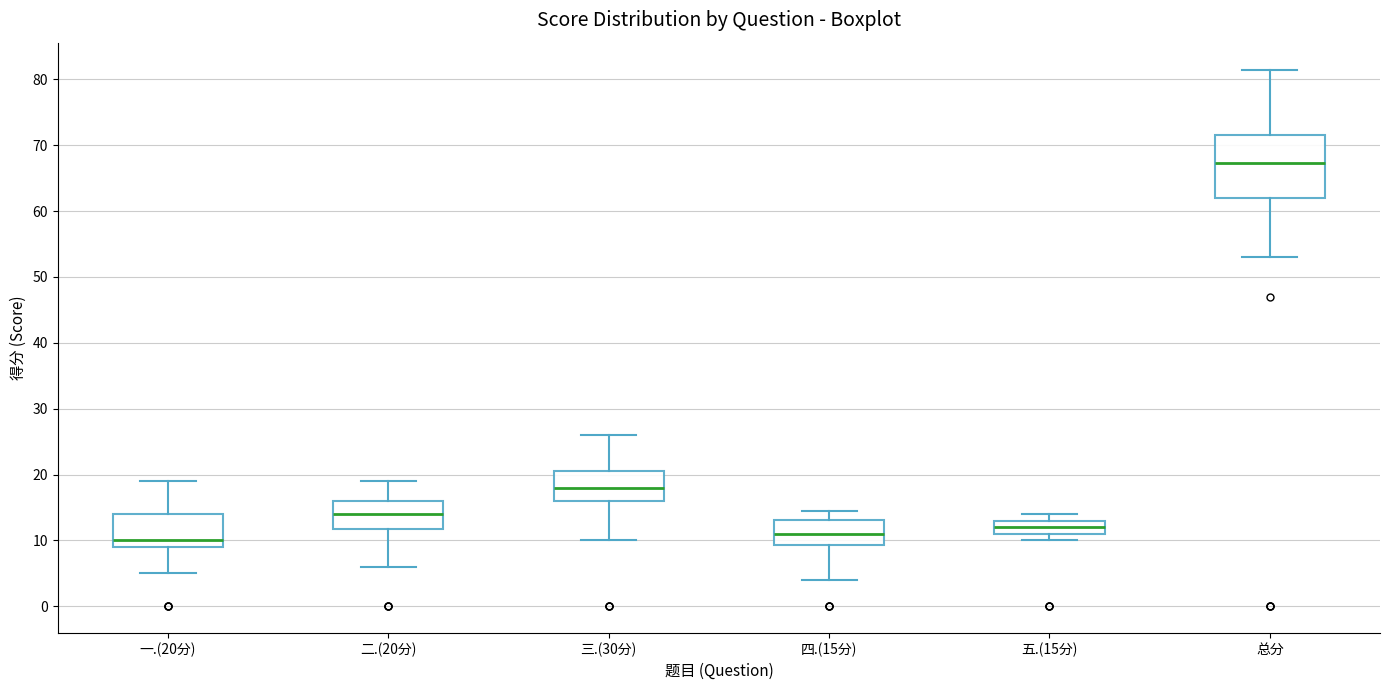

Reading left to right, read every box against the y-axis: the position of its median line, the range the box covers, and the ends of its whiskers. The values are not printed on the chart, so give them approximately, as read against the axis.

一.(20分): median 10, box 9 to 14, whiskers 5 to 19
二.(20分): median 14, box 12 to 16, whiskers 6 to 19
三.(30分): median 18, box 16 to 21, whiskers 10 to 26
四.(15分): median 11, box 9 to 13, whiskers 4 to 15
五.(15分): median 12, box 11 to 13, whiskers 10 to 14
总分: median 67, box 62 to 72, whiskers 53 to 82